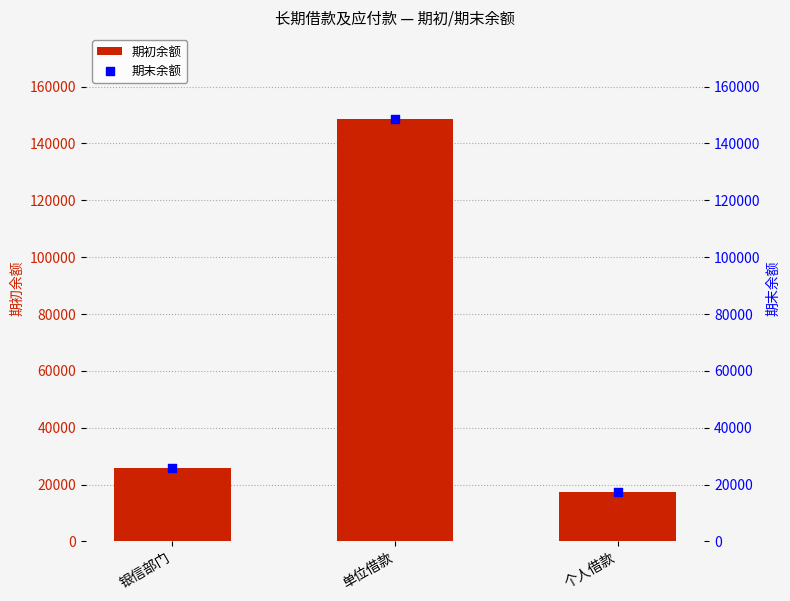

At how many categories does at least one series exceed 102927?

1